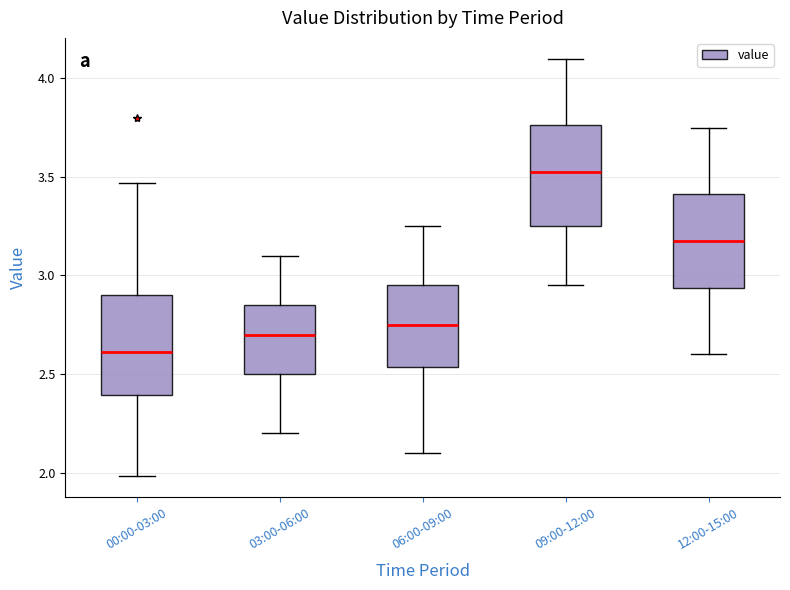

Reading left to right, read every box against the y-axis: the position of its median line, the range the box covers, and the ends of its whiskers. The values are not printed on the chart, so give them approximately, as read against the axis.

00:00-03:00: median 2.60, box 2.40 to 2.90, whiskers 2.00 to 3.45
03:00-06:00: median 2.70, box 2.50 to 2.85, whiskers 2.20 to 3.10
06:00-09:00: median 2.75, box 2.55 to 2.95, whiskers 2.10 to 3.25
09:00-12:00: median 3.55, box 3.25 to 3.75, whiskers 2.95 to 4.10
12:00-15:00: median 3.20, box 2.95 to 3.40, whiskers 2.60 to 3.75